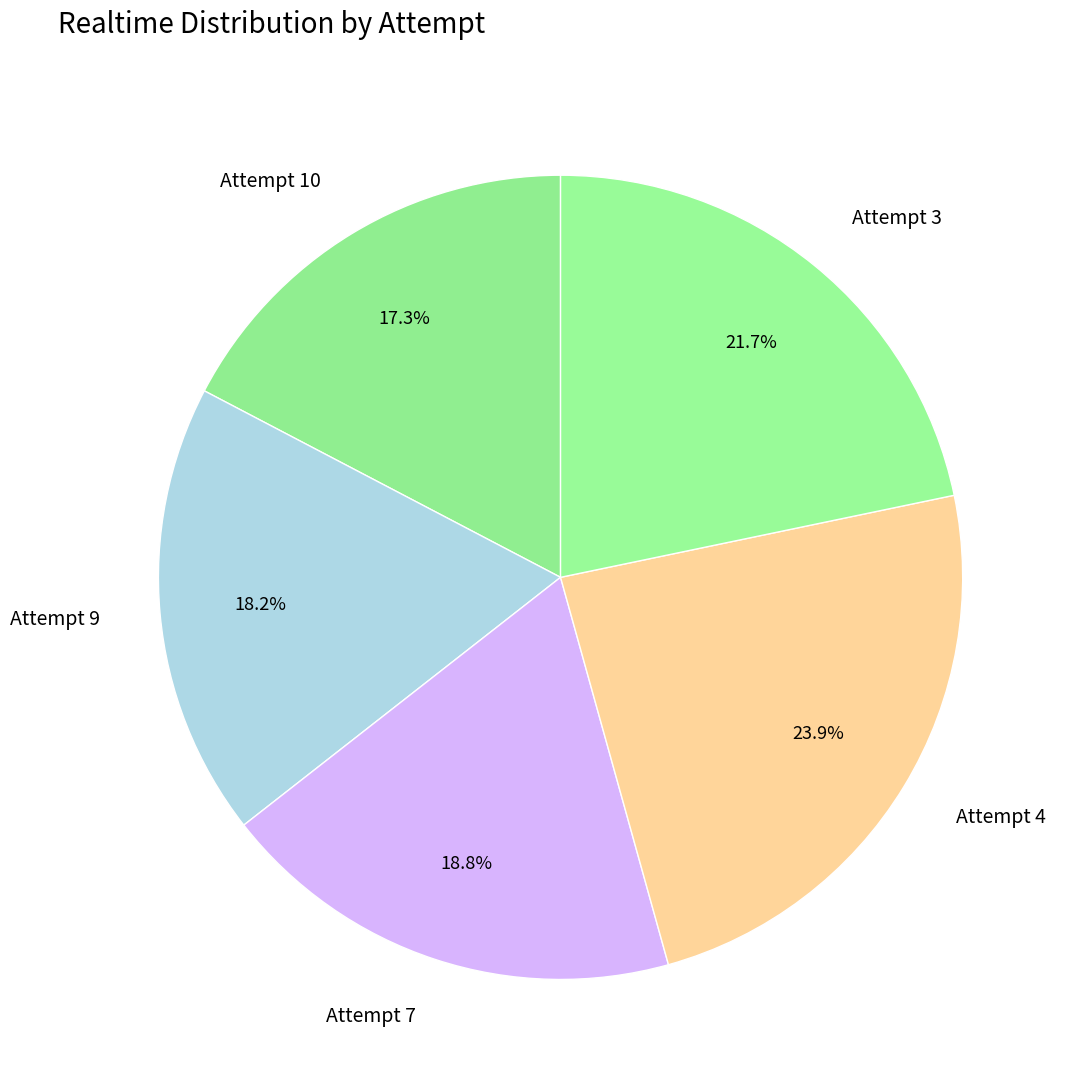

How much of the chart is everything except Attempt 9?

81.8%